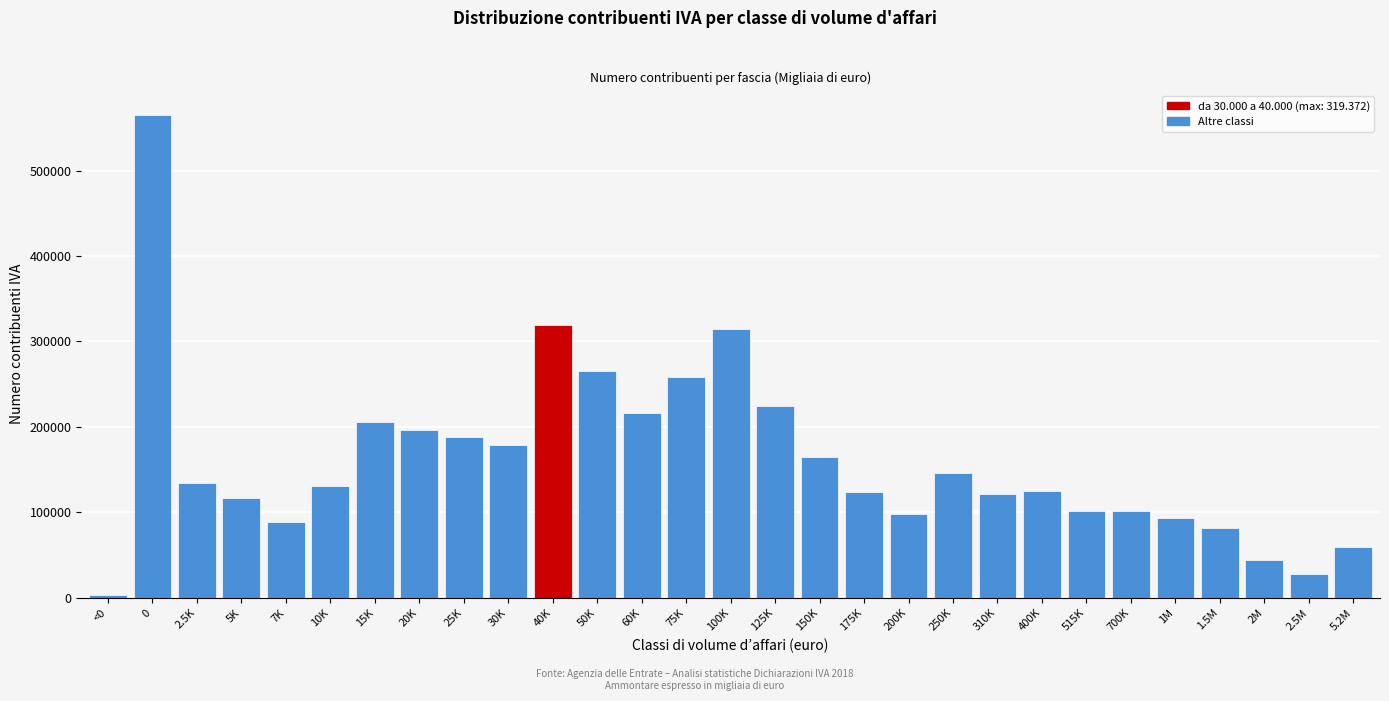

What is the label of the 22nd bar from the right?

20K